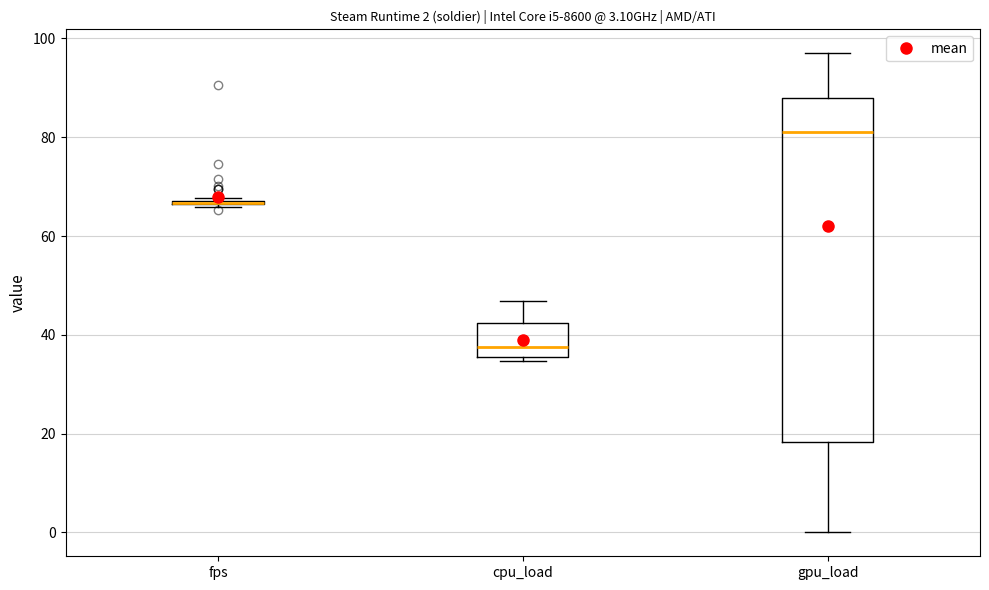

Comparing the boxes themselves (not the whiskers), which one is the tallest?

gpu_load